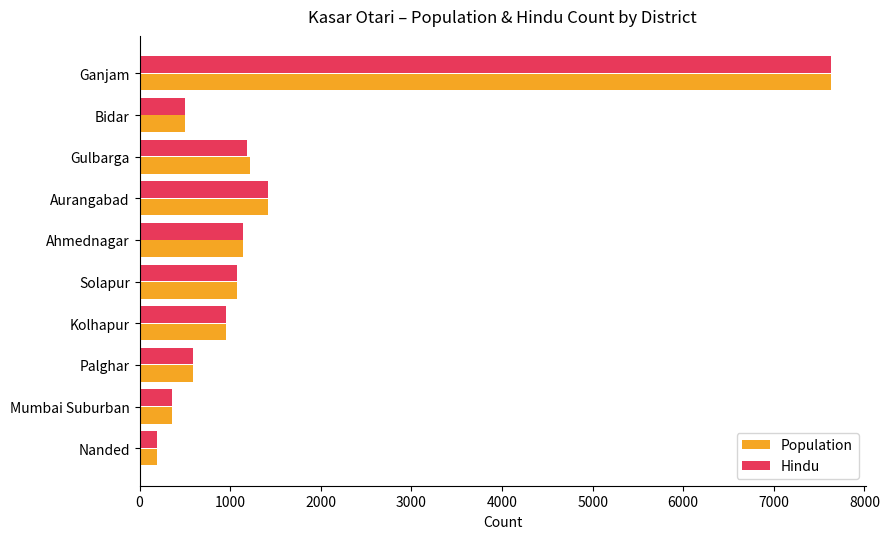

The value of Population at Palghar is 590. True or false?

True